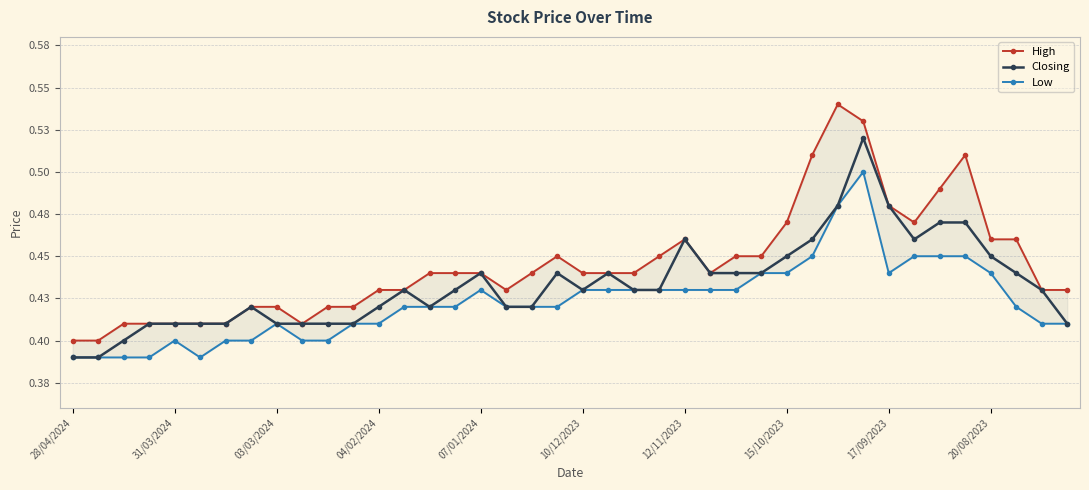

True or false: Low has more than 1 interior local peaks.

True